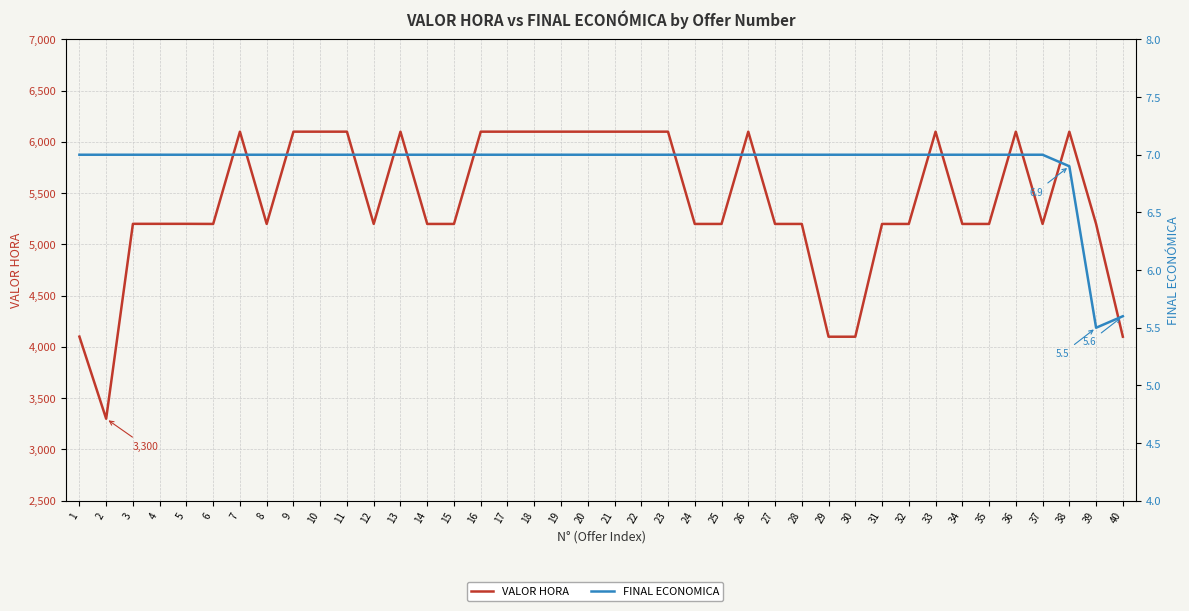

List the series in order of their overall mean, highest first.

VALOR HORA, FINAL ECONOMICA